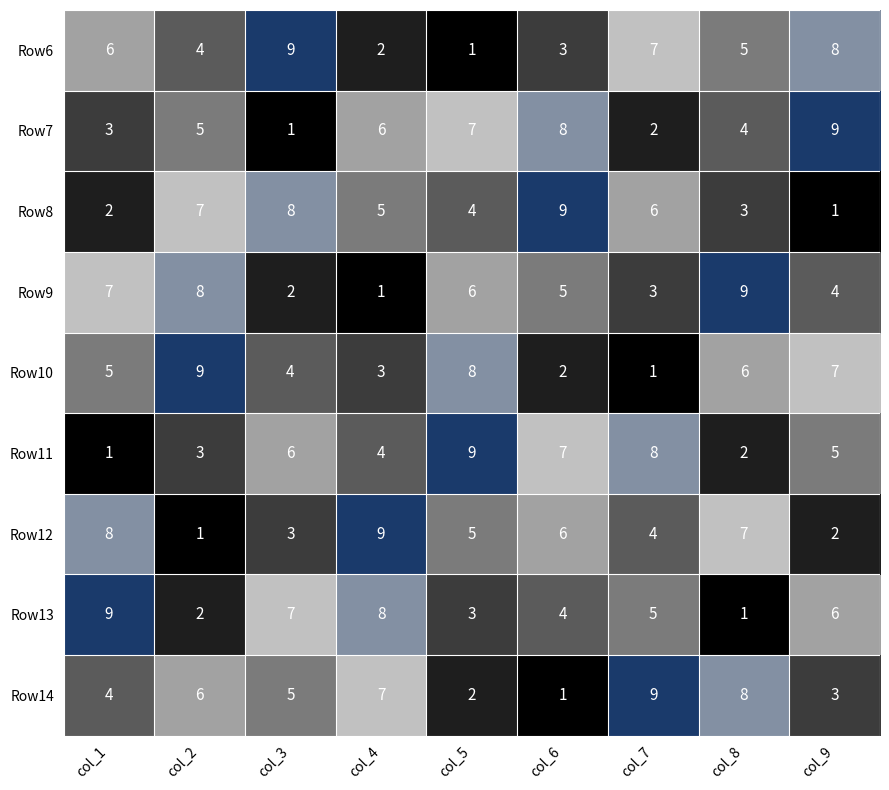

What is the spread (max minus min) of values at col_4?

8